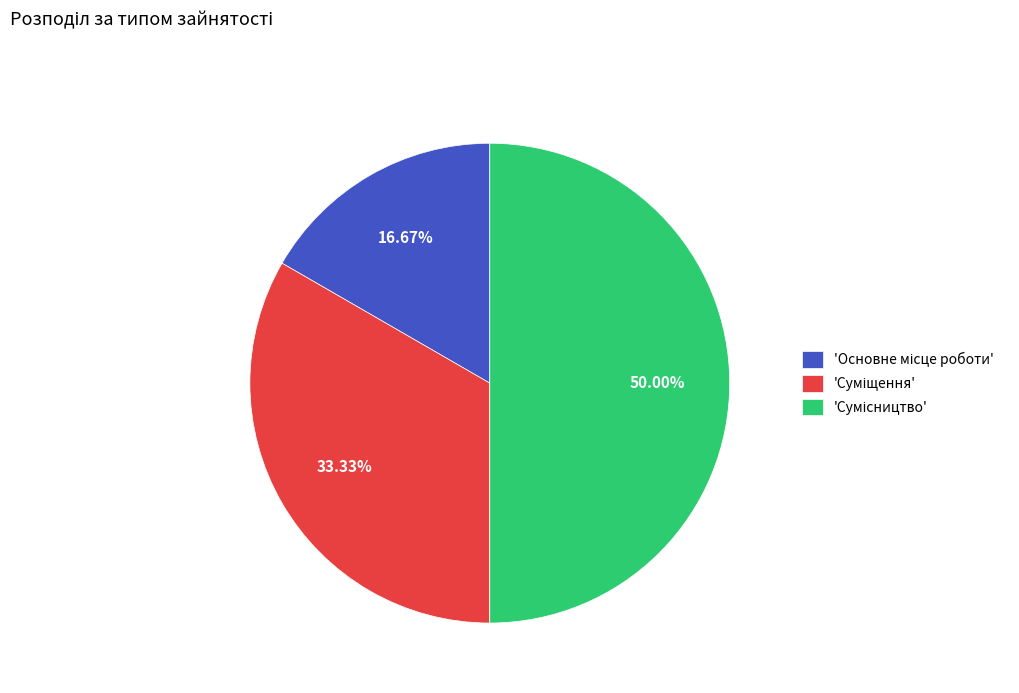

Which slice is the largest?

Сумісництво